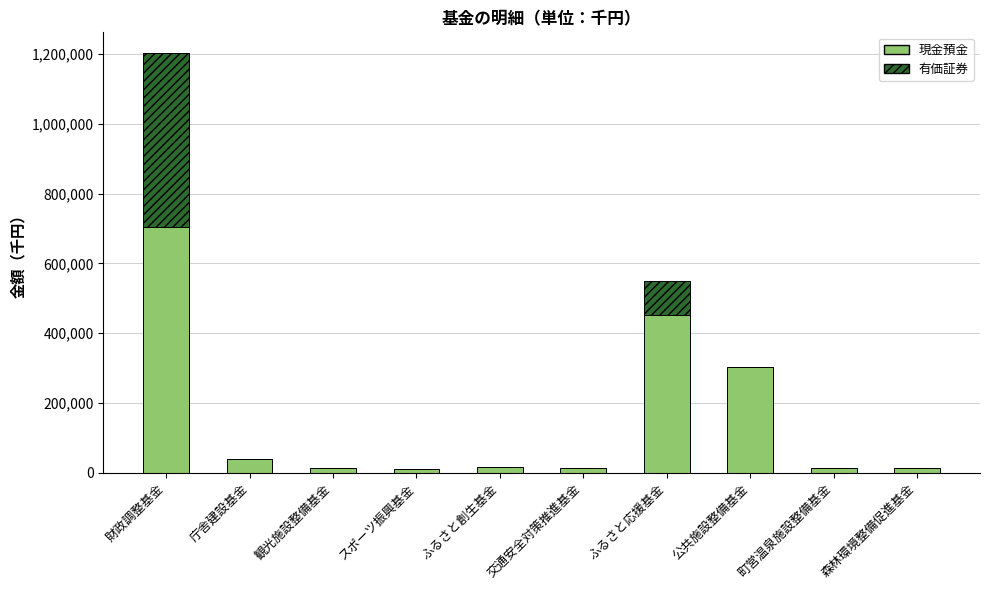

Is it true that 現金預金 equals 121057 at ふるさと応援基金?

False